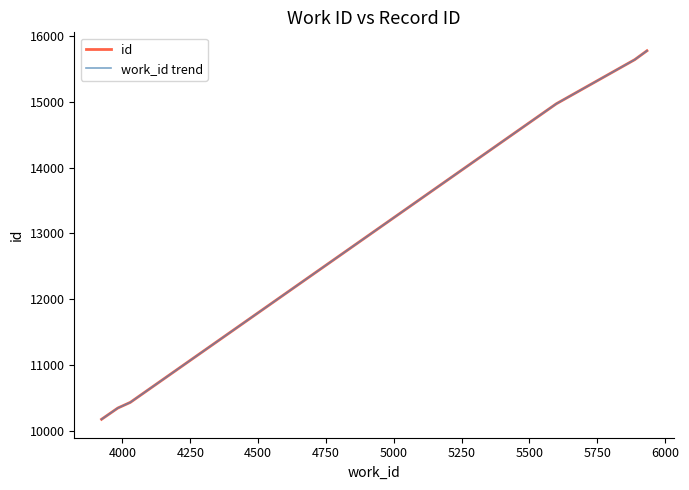

What is the difference between the maximum and second lowest values in the work_id trend series?

5425